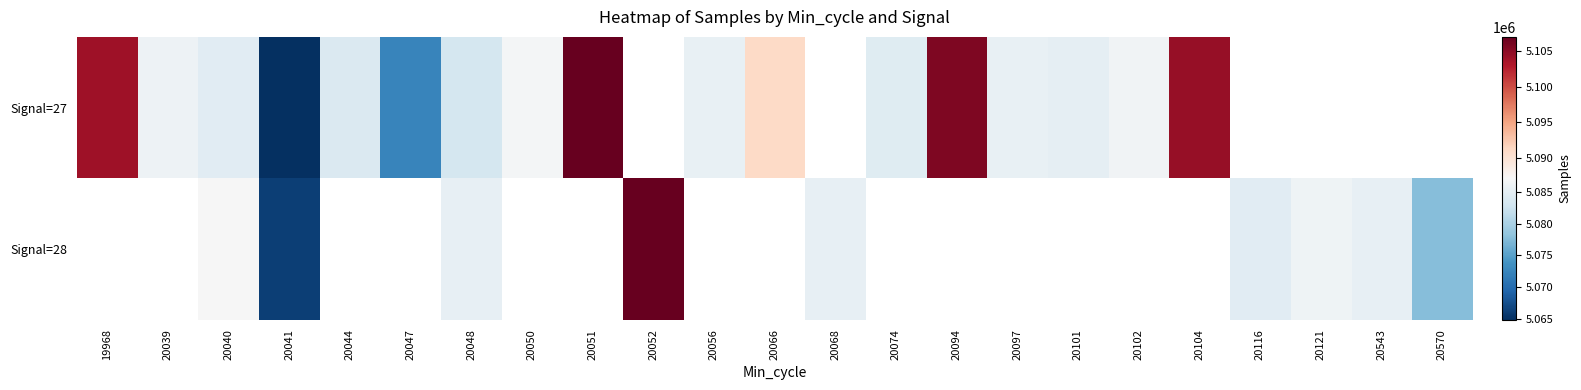

True or false: Signal=27 has a value of 7418295.0 at 20066.

False